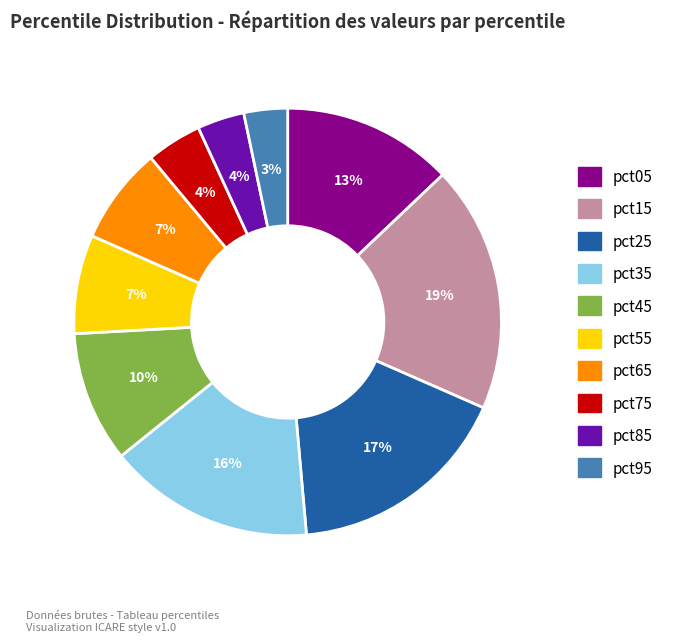

Is there any slice that represents more than half of the pie?

No